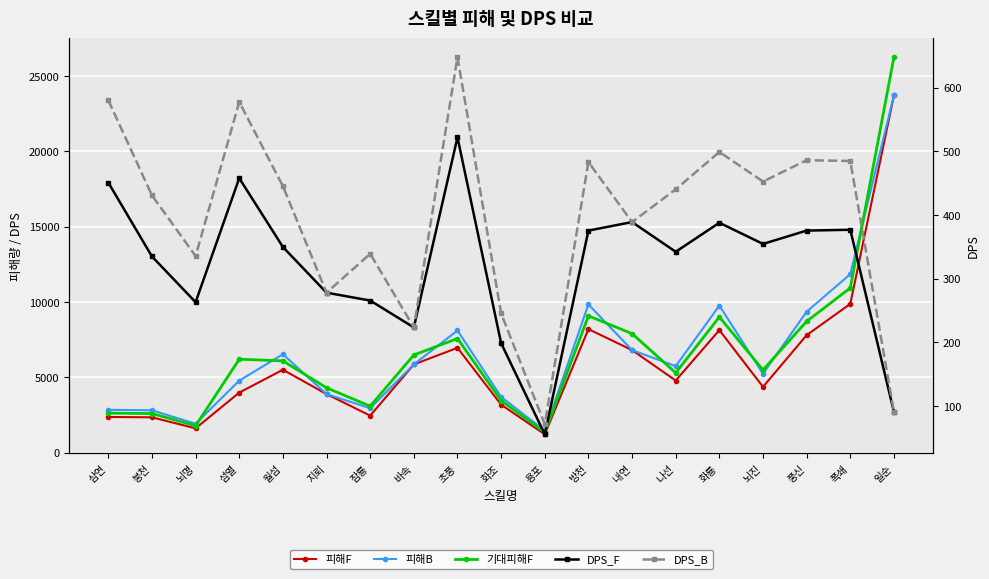

At which category is the sum across all series the highest?

일순